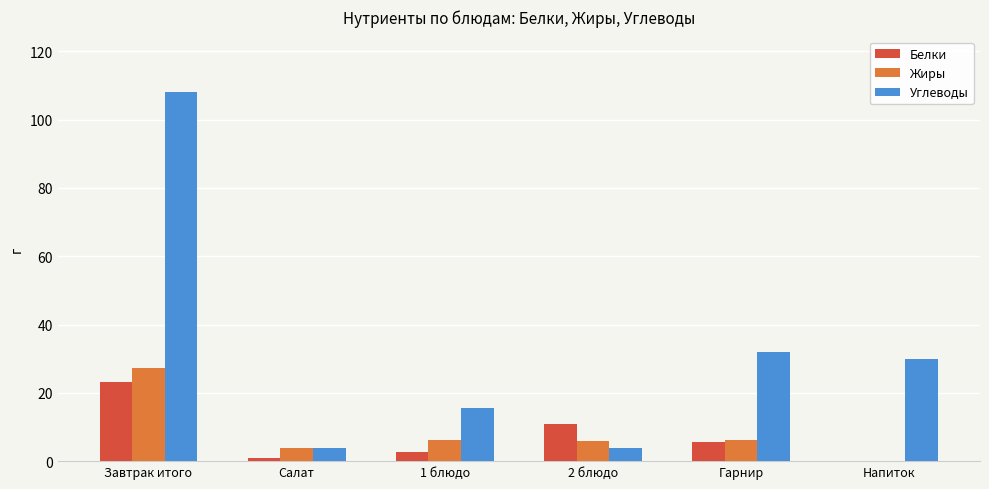

What is the difference between the Белки values at 2 блюдо and Напиток?

10.7